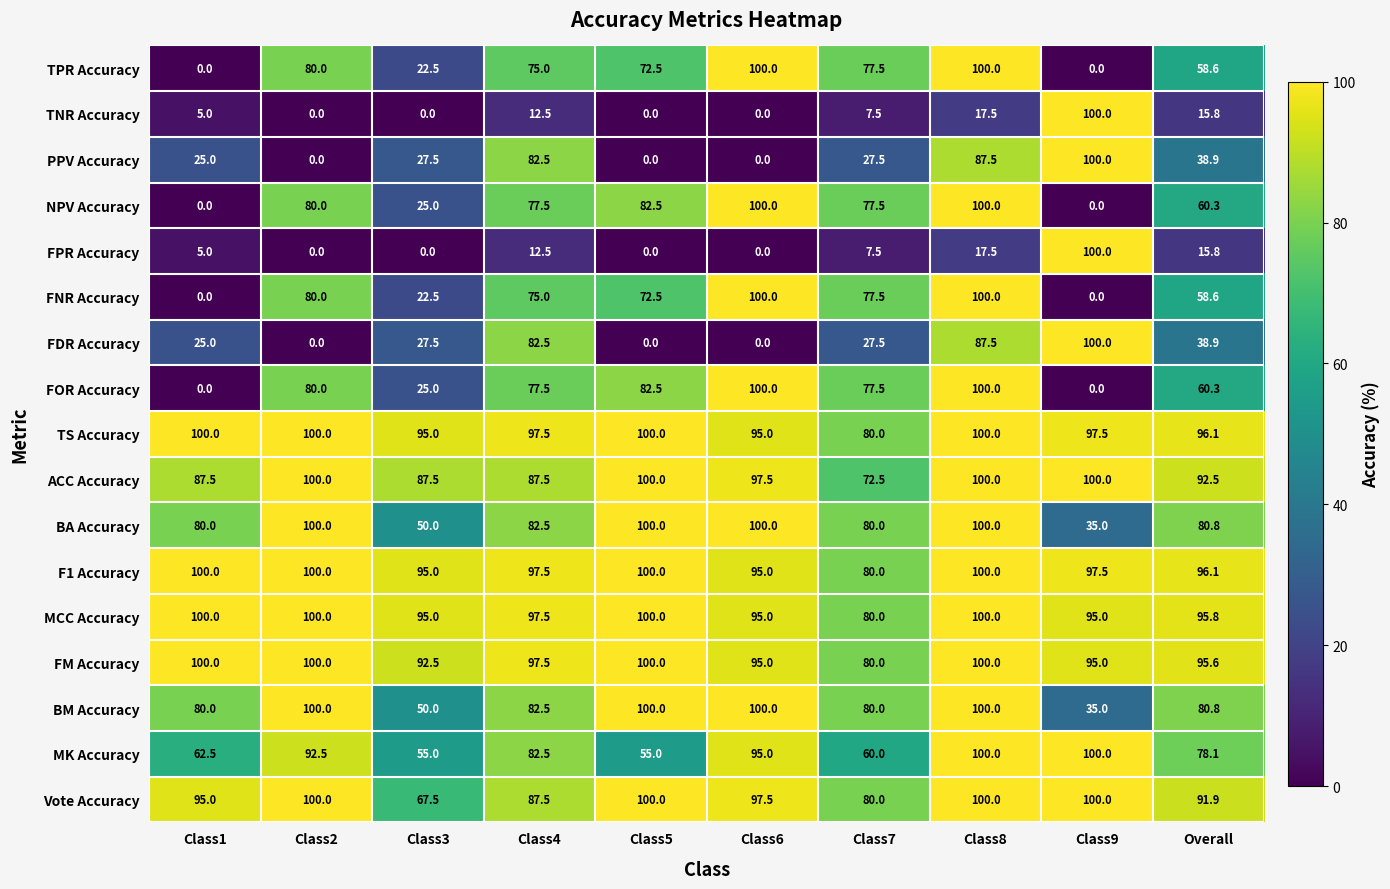

At how many categories does at least one series exceed 53?

10